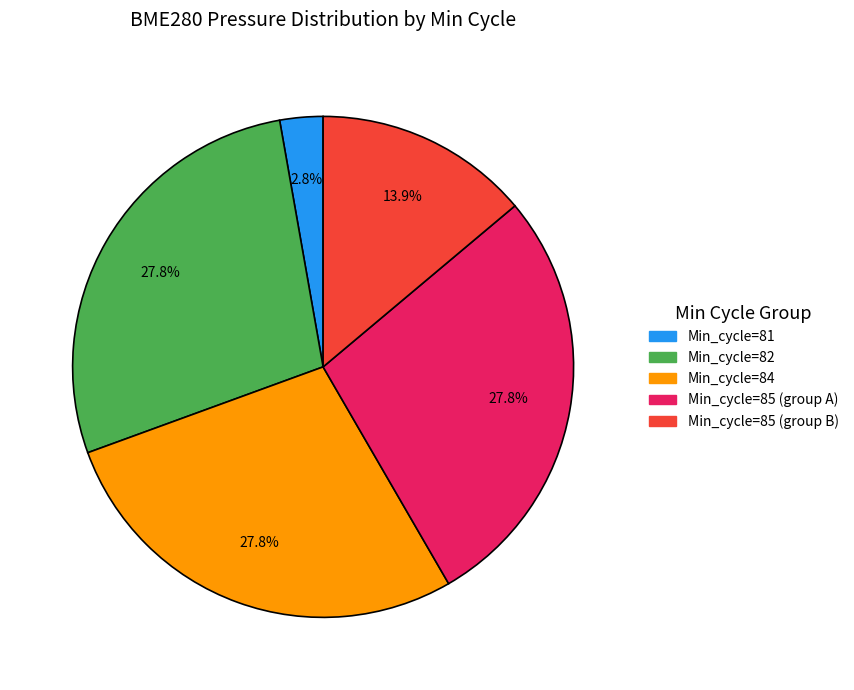

Does any single category account for the majority?

No